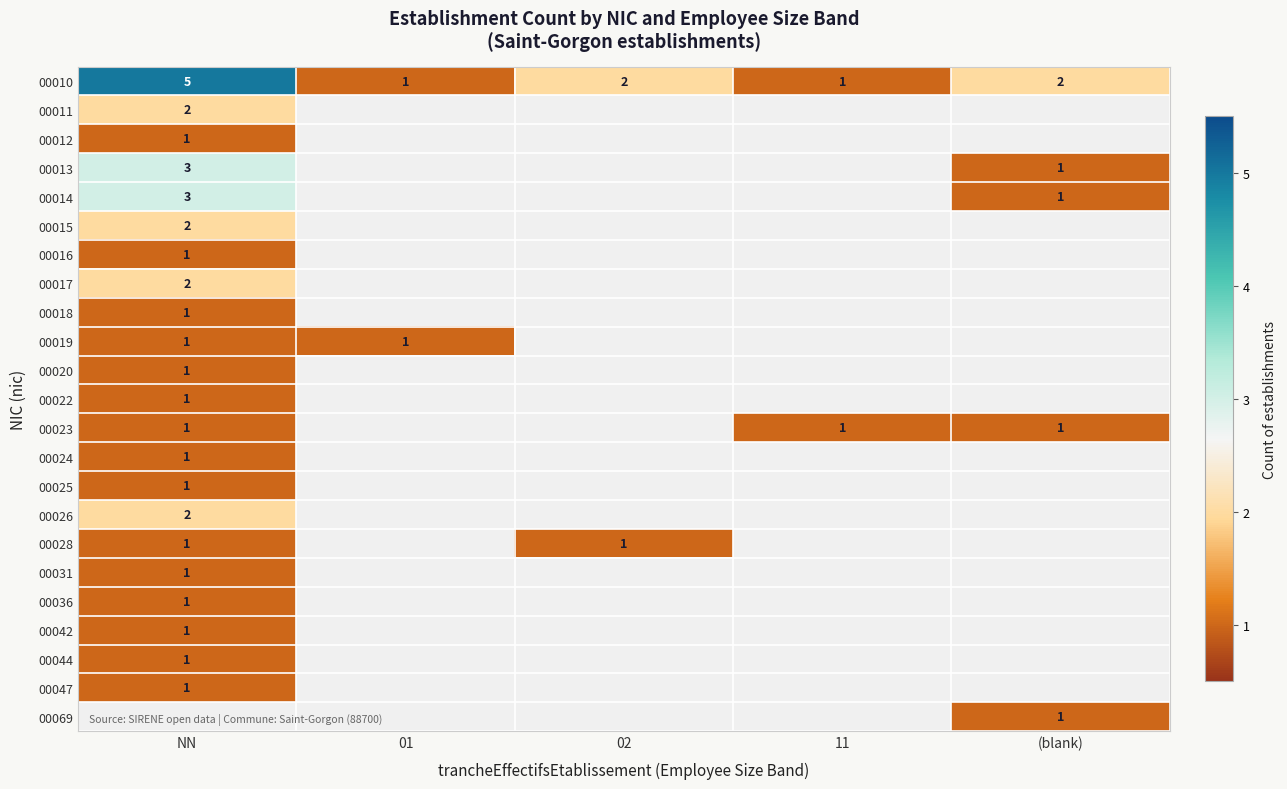

At how many categories does at least one series exceed 1?

3